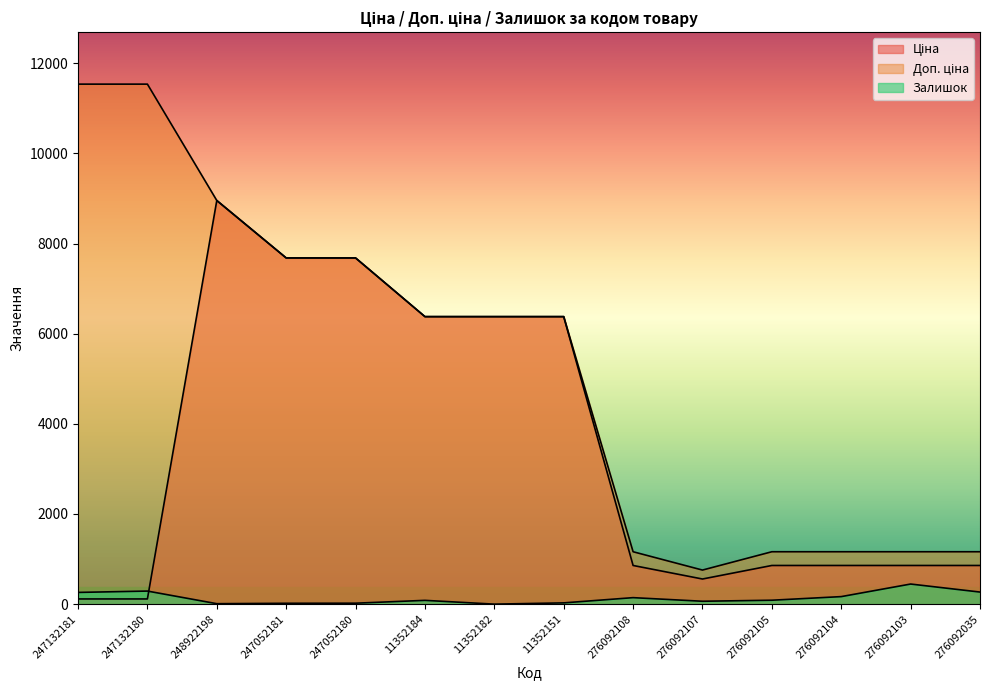

Where is the first local maximum for Залишок?

247132180